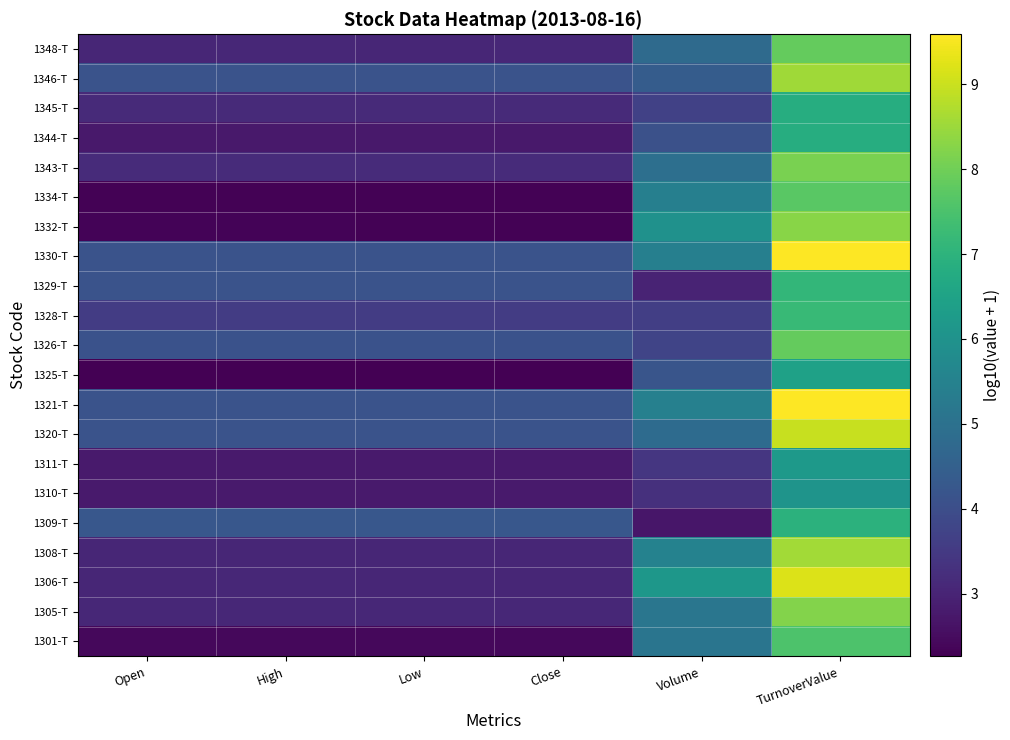

How many distinct data groups are displayed?

21